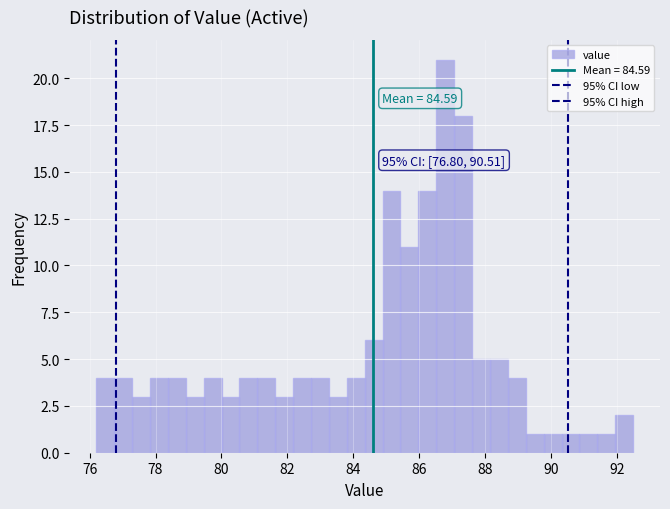

Read against the x-axis, roughly where is the centre of the tallest bar?

86.8